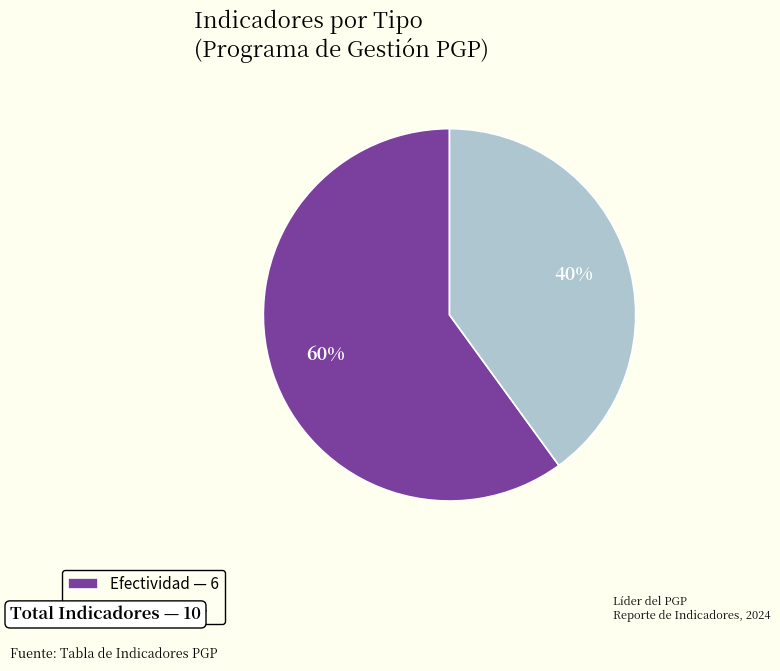

Is the sum of Eficiencia and Efectividad greater than half?

Yes